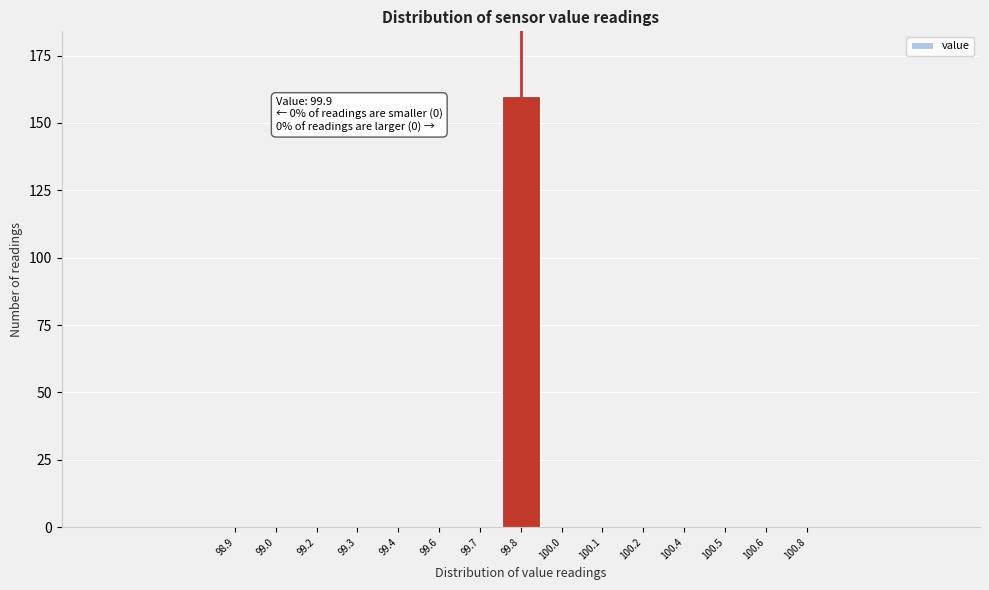

Reading left to right, list all the values displayed in this chart.

98.9=0	99.0=0	99.2=0	99.3=0	99.4=0	99.6=0	99.7=0	99.8=160	100.0=0	100.1=0	100.2=0	100.4=0	100.5=0	100.6=0	100.8=0